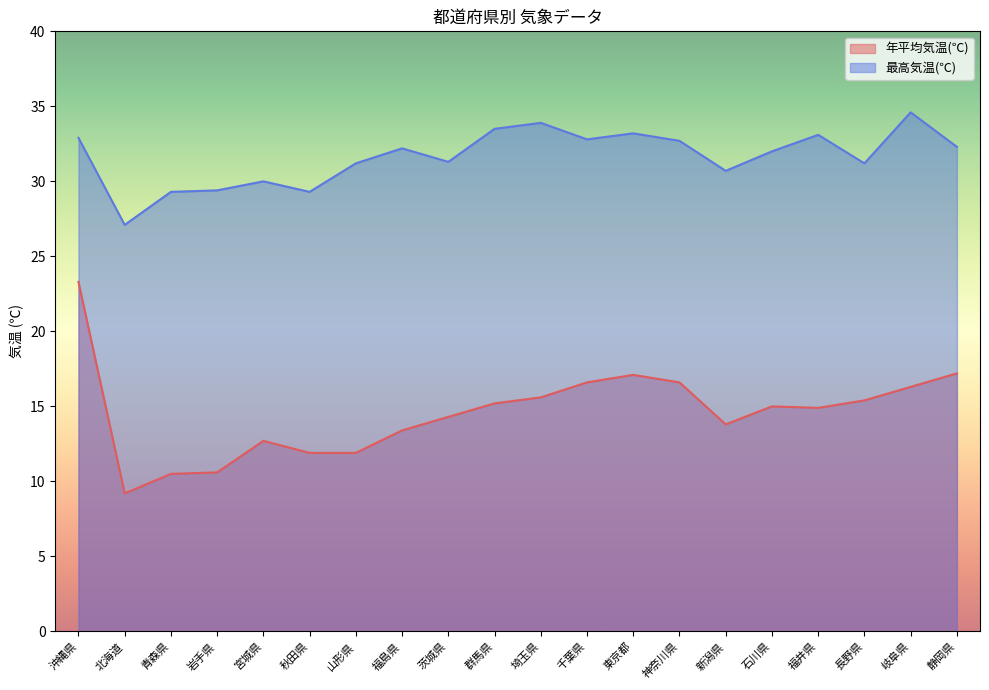

Which series changed the most between 福島県 and 神奈川県?

年平均気温(℃)